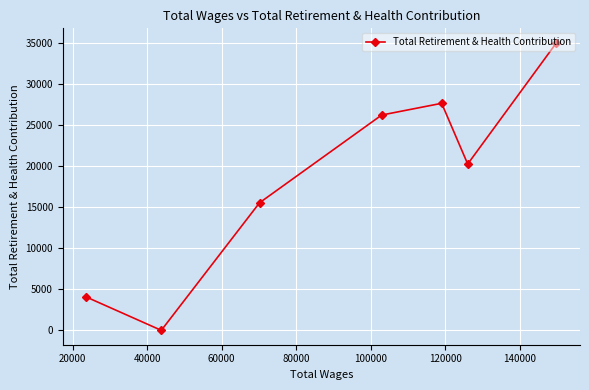

Is this an area chart (filled region under the line)?

No